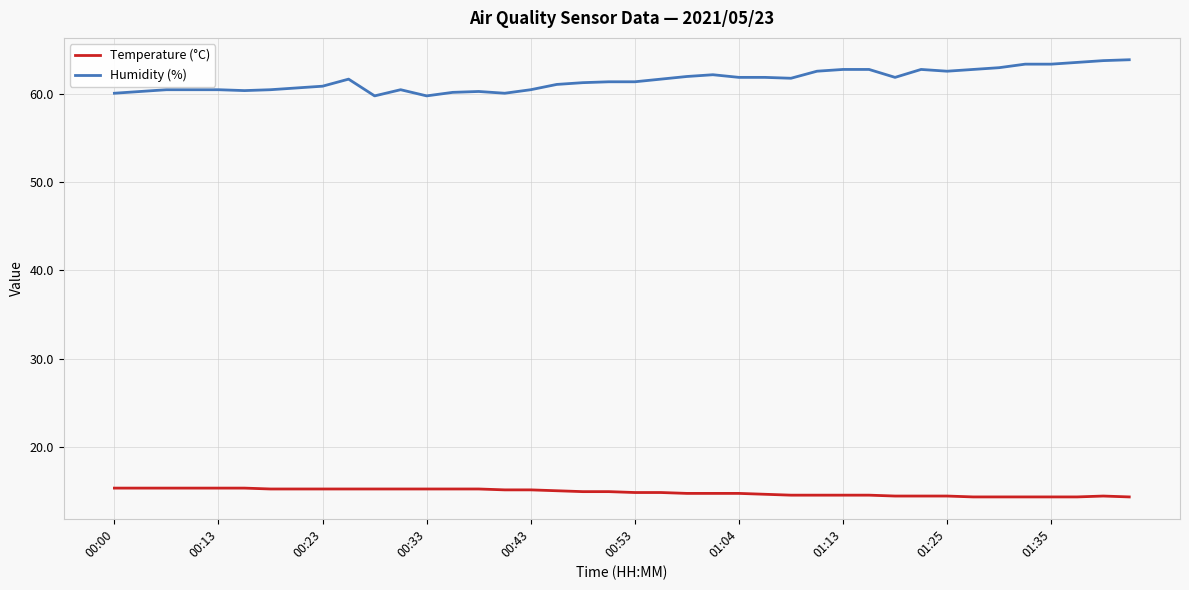

Is this an area chart (filled region under the line)?

No